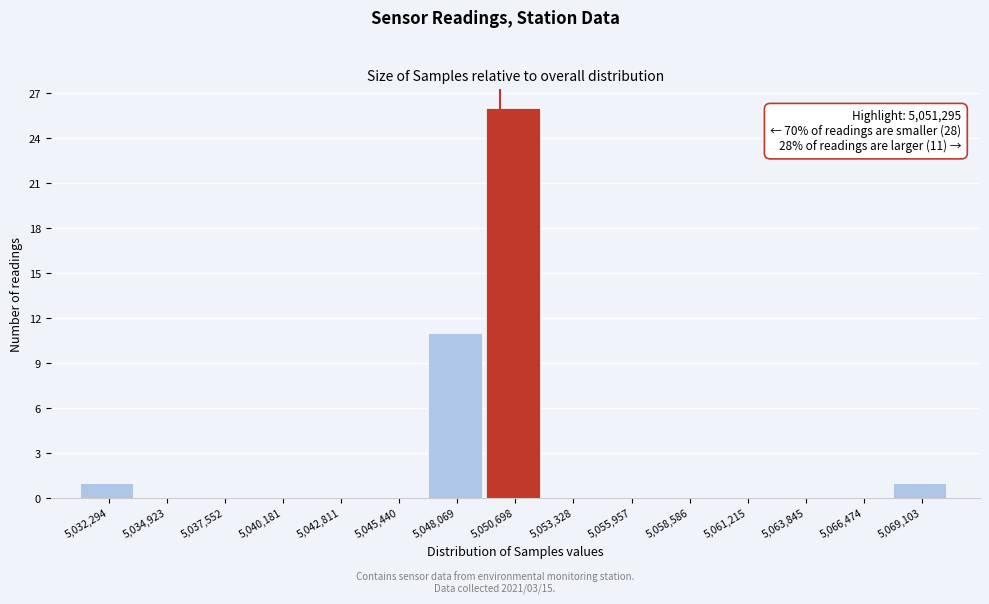

Reading left to right, list all the values displayed in this chart.

5,032,294=1	5,034,923=0	5,037,552=0	5,040,181=0	5,042,811=0	5,045,440=0	5,048,069=11	5,050,698=26	5,053,328=0	5,055,957=0	5,058,586=0	5,061,215=0	5,063,845=0	5,066,474=0	5,069,103=1